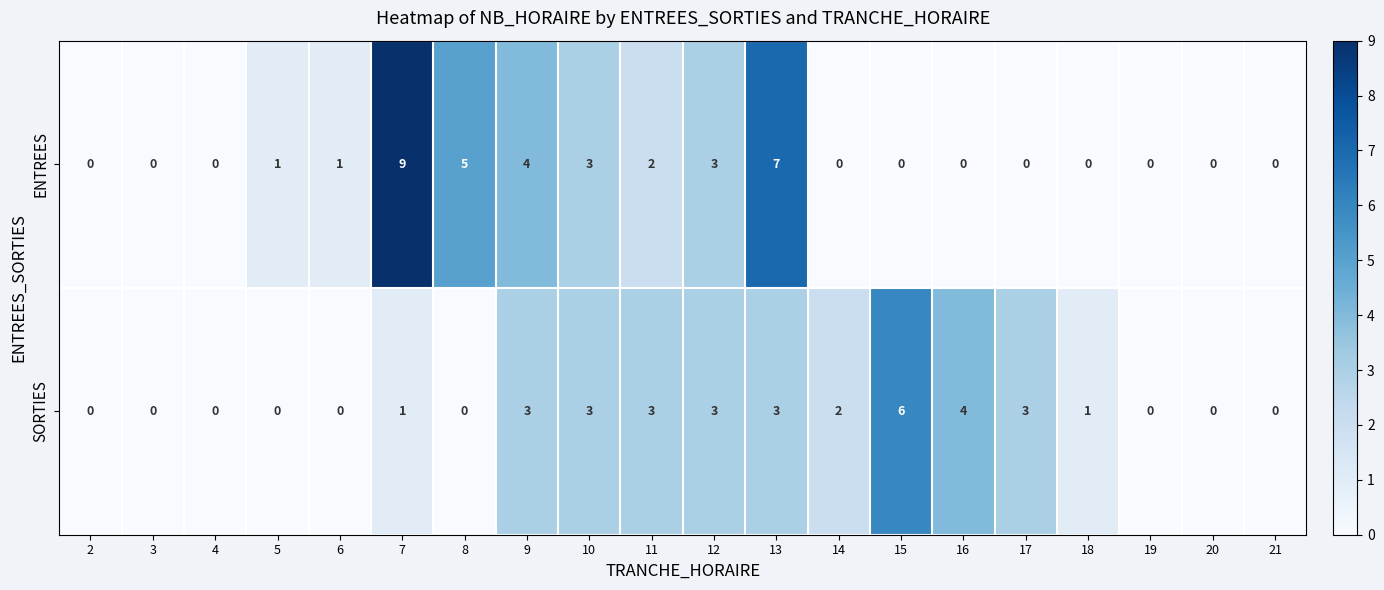

What is the difference between the second highest and minimum values in the SORTIES series?

4